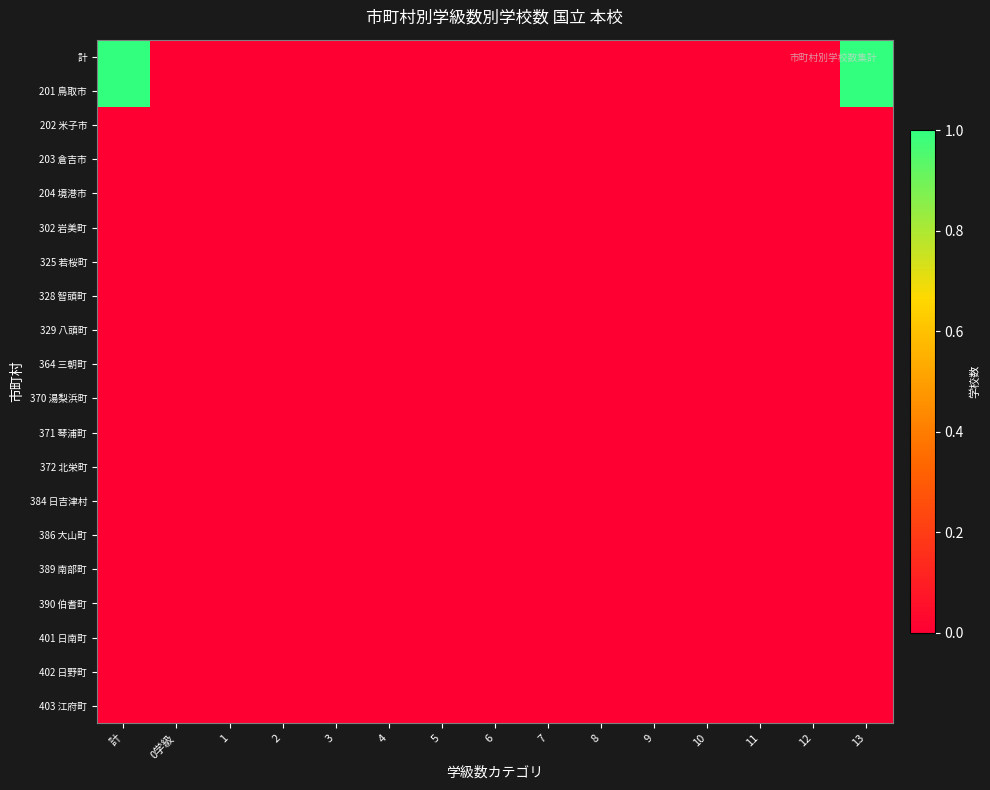

Between 9 and 5, which is larger?

9